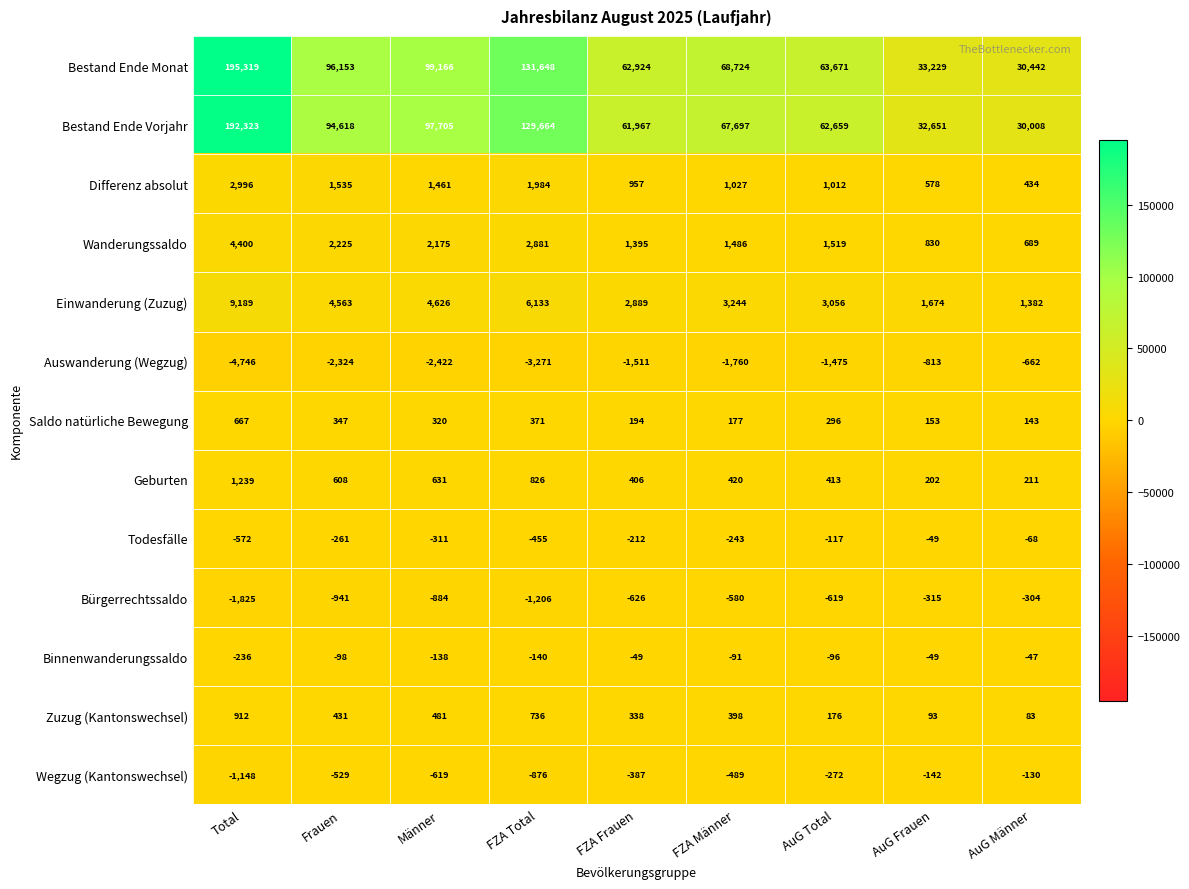

At which category is the sum across all series the highest?

Total